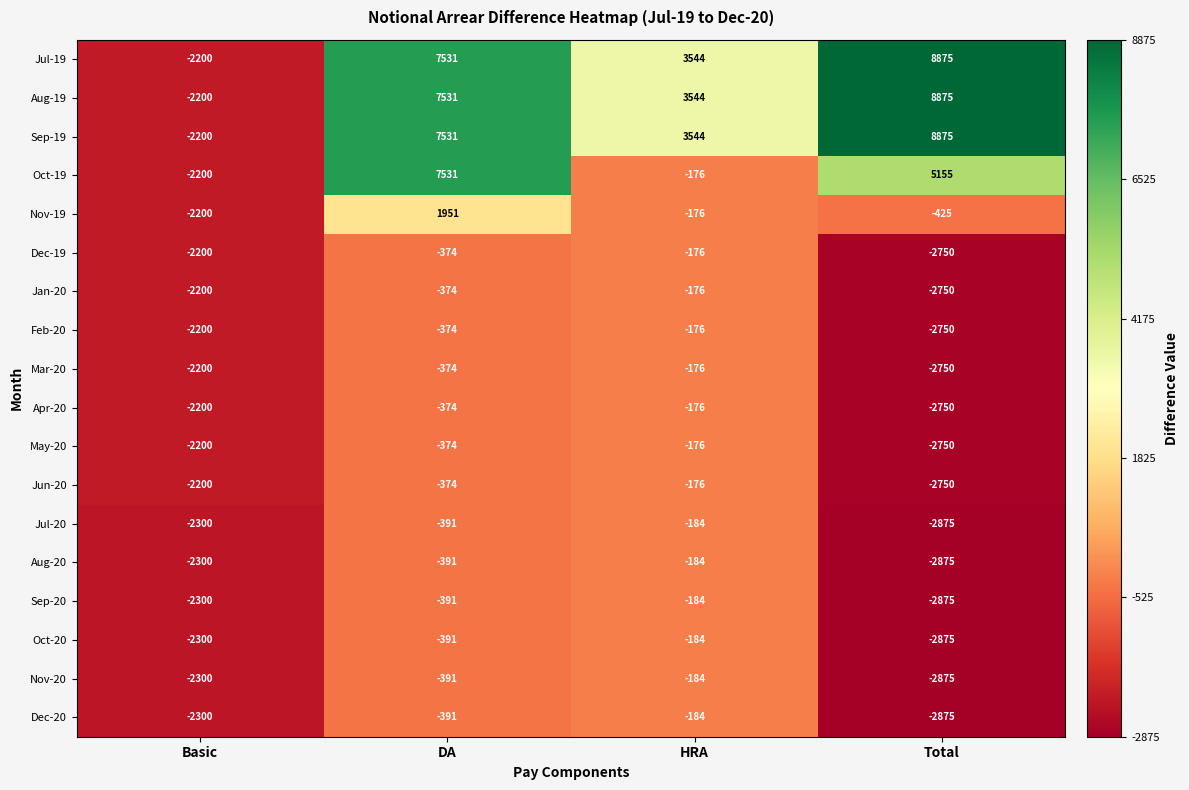

What is the average value of the Jan-20 series?

-1375